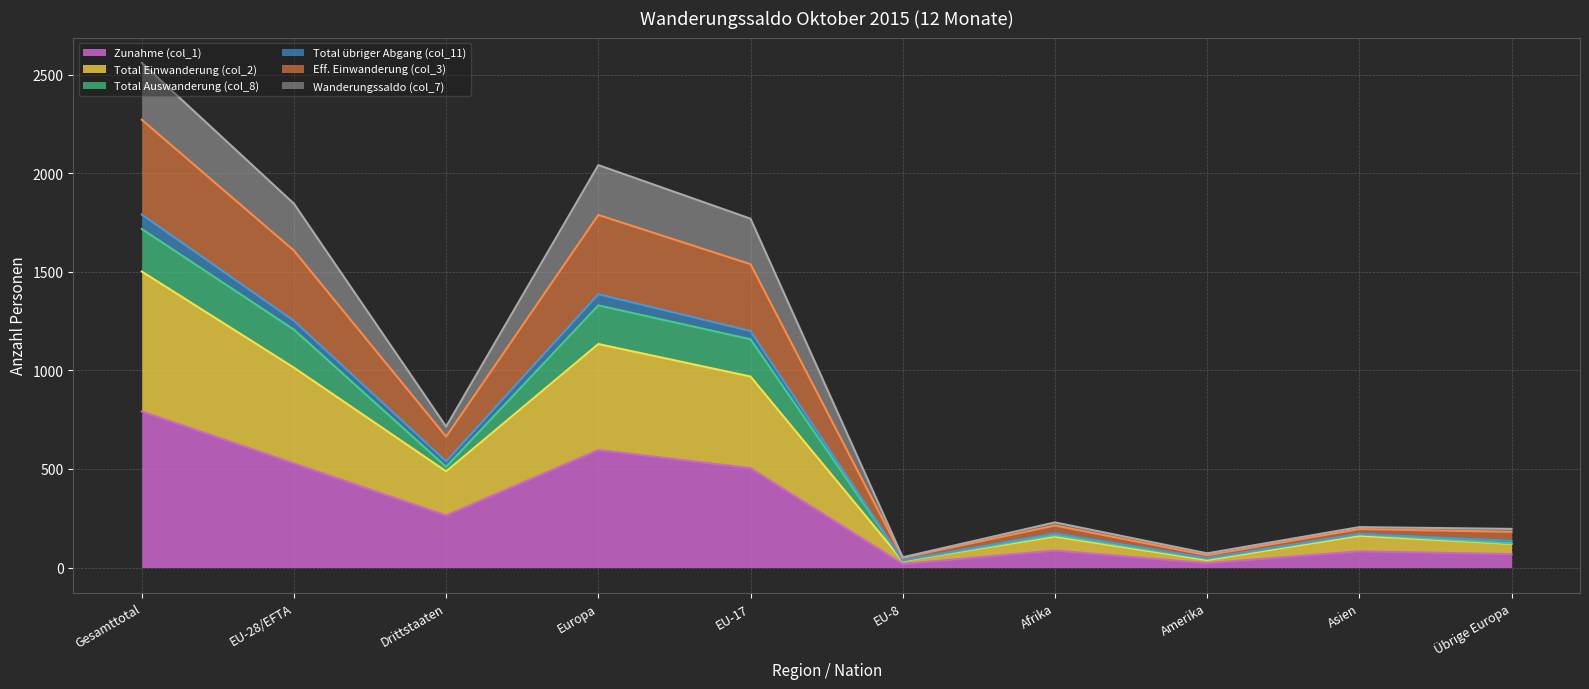

Is the value of Total Einwanderung (col_2) at Drittstaaten greater than the value of Eff. Einwanderung (col_3) at Amerika?

Yes